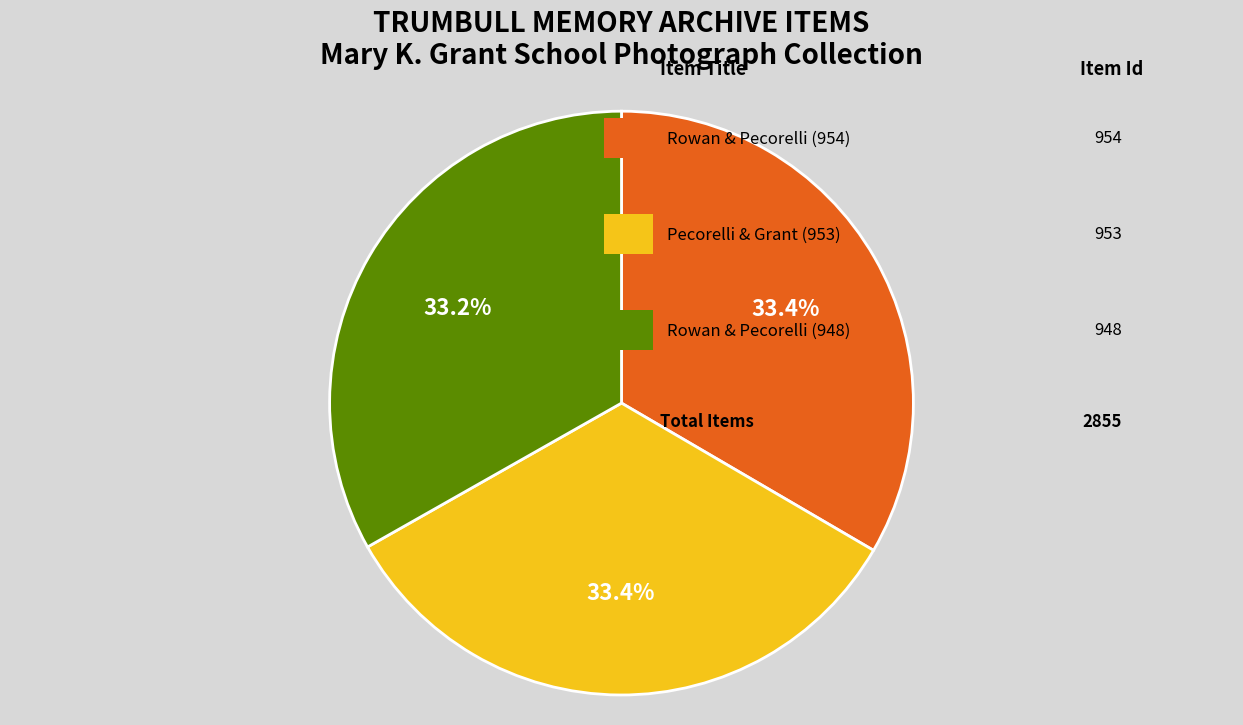

Is there any slice that represents more than half of the pie?

No